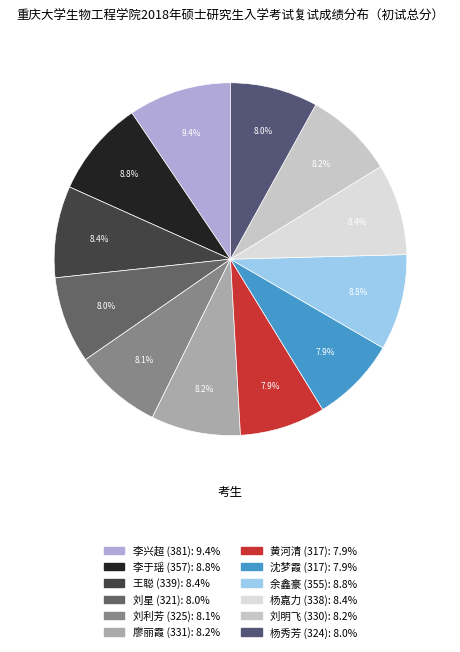

The 李兴超 (381) slice represents 9% of the pie. True or false?

True